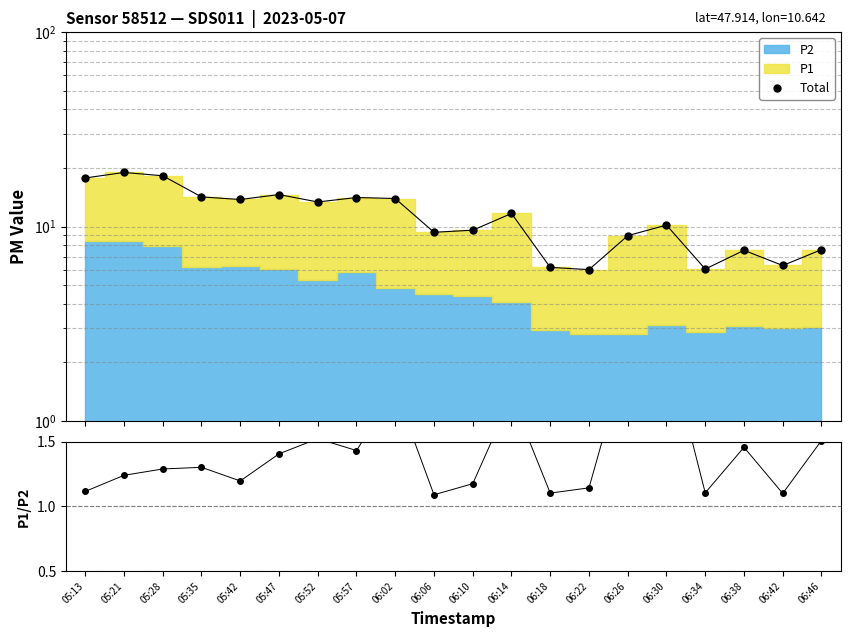

Reading left to right, transcribe all the data shown in this chart.

Total: 05:13=17.8	05:21=19.0	05:28=18.2	05:35=14.2	05:42=13.8	05:47=14.6	05:52=13.4	05:57=14.1	06:02=13.9	06:06=9.3	06:10=9.6	06:14=11.7	06:18=6.2	06:22=6.0	06:26=9.0	06:30=10.2	06:34=6.0	06:38=7.5	06:42=6.3	06:46=7.6
P1/P2: 05:13=1.1	05:21=1.2	05:28=1.3	05:35=1.3	05:42=1.2	05:47=1.4	05:52=1.5	05:57=1.4	06:02=1.9	06:06=1.1	06:10=1.2	06:14=1.8	06:18=1.1	06:22=1.1	06:26=2.2	06:30=2.3	06:34=1.1	06:38=1.5	06:42=1.1	06:46=1.5